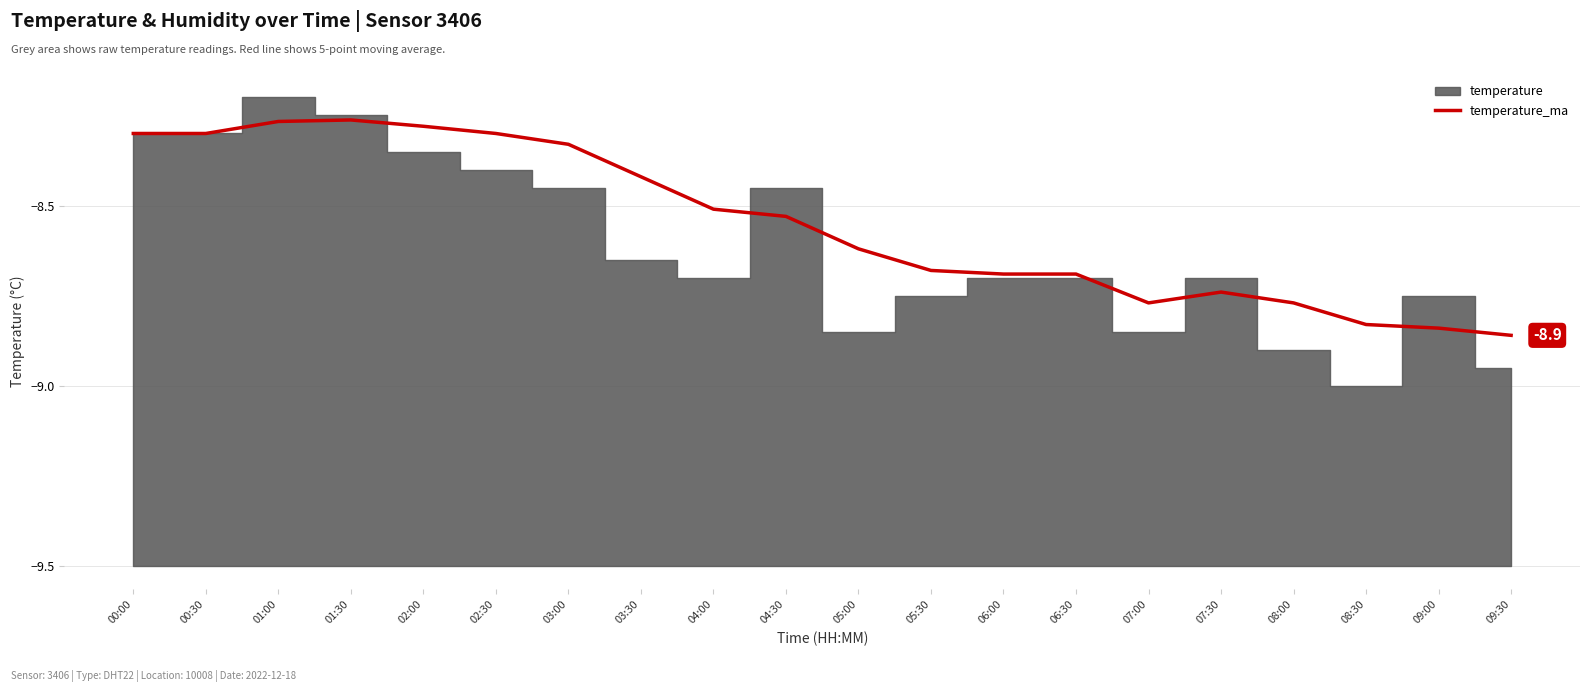

The temperature_ma series shows -12.4 at 02:30. True or false?

False